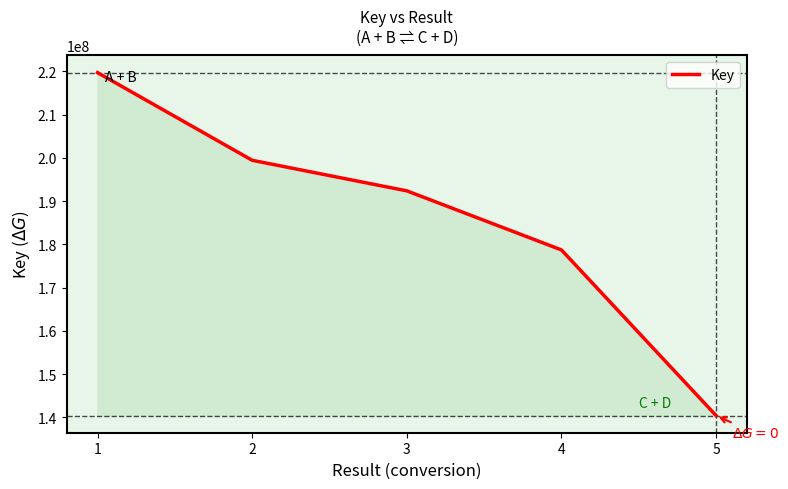

What is the average value?

186147972